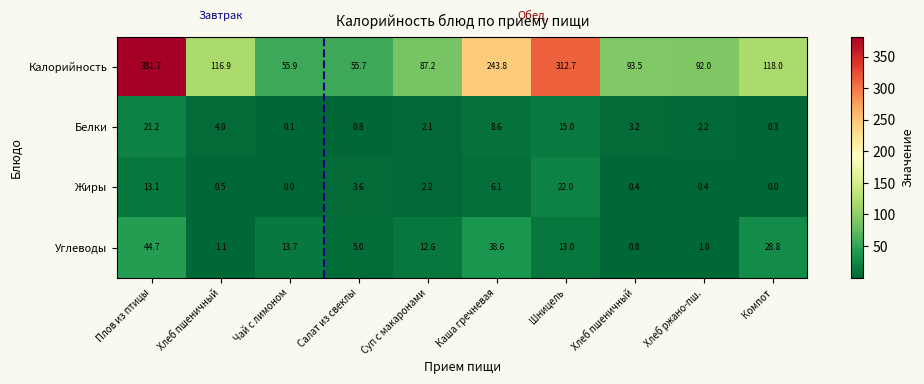

How many data points in Калорийность are above 116?

5